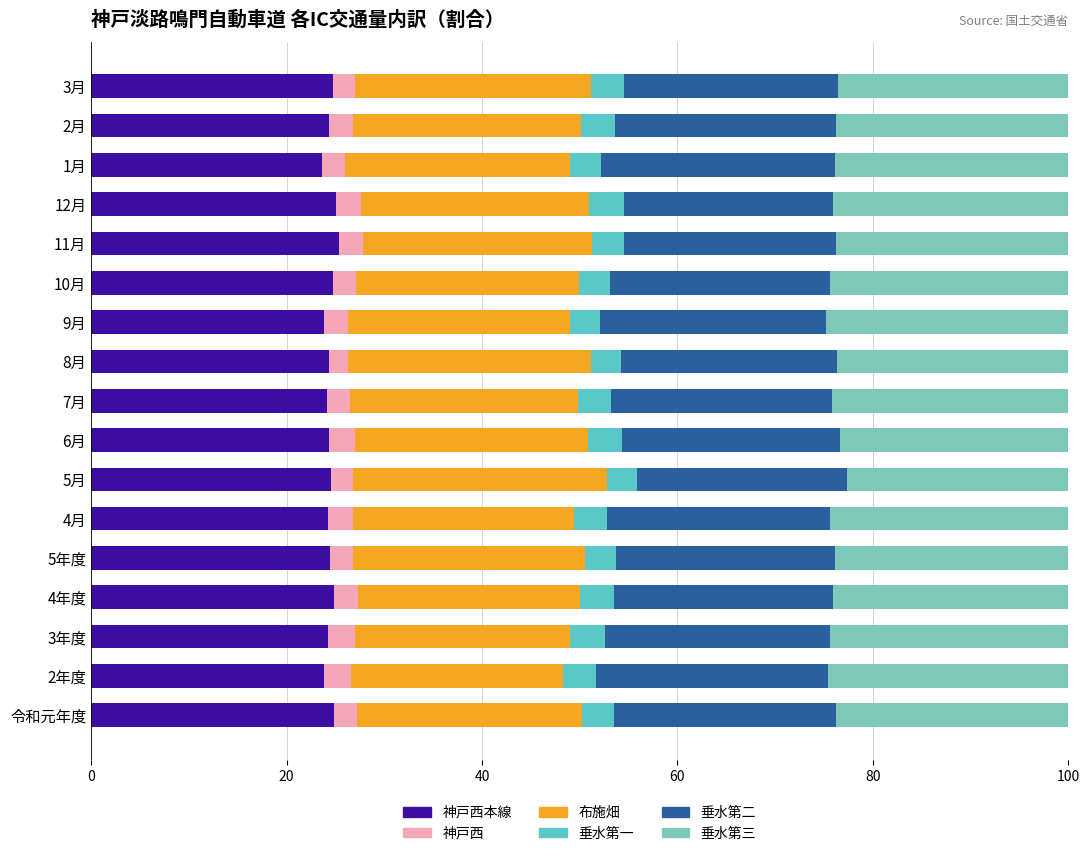

Count the number of data series in this chart.

6